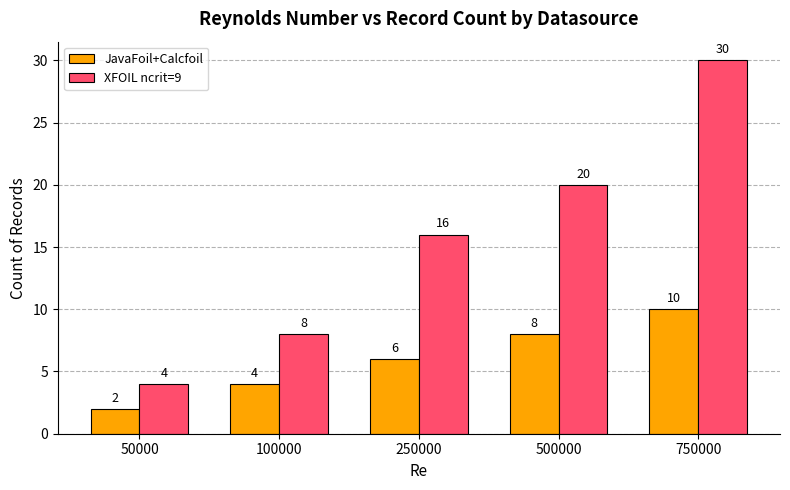

Rank the categories by XFOIL ncrit=9 value from highest to lowest.

750000, 500000, 250000, 100000, 50000